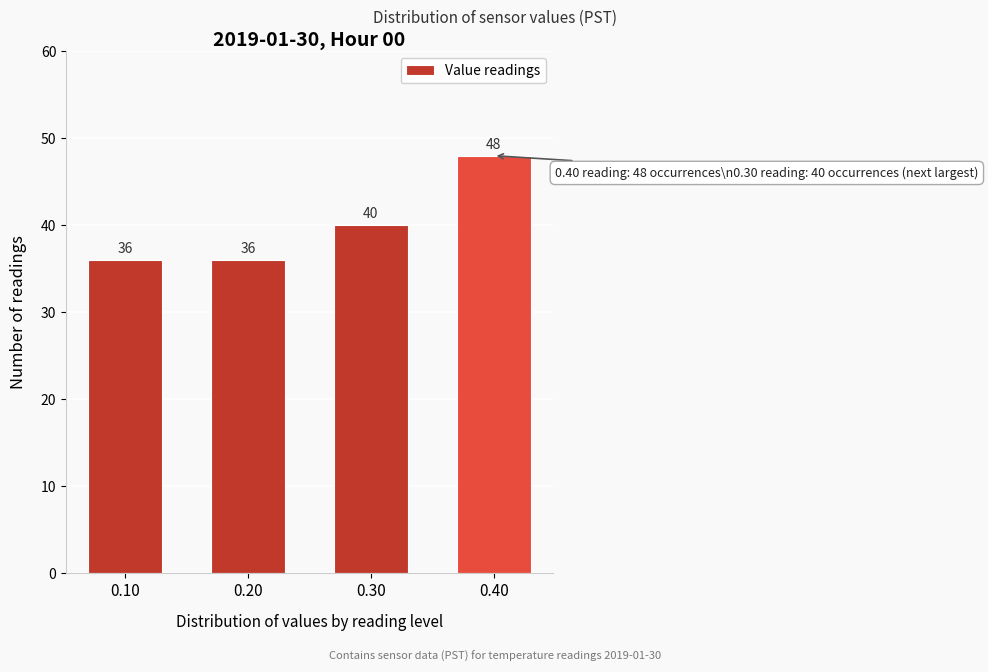

Reading left to right, what are all the values shown in this chart?

36	36	40	48